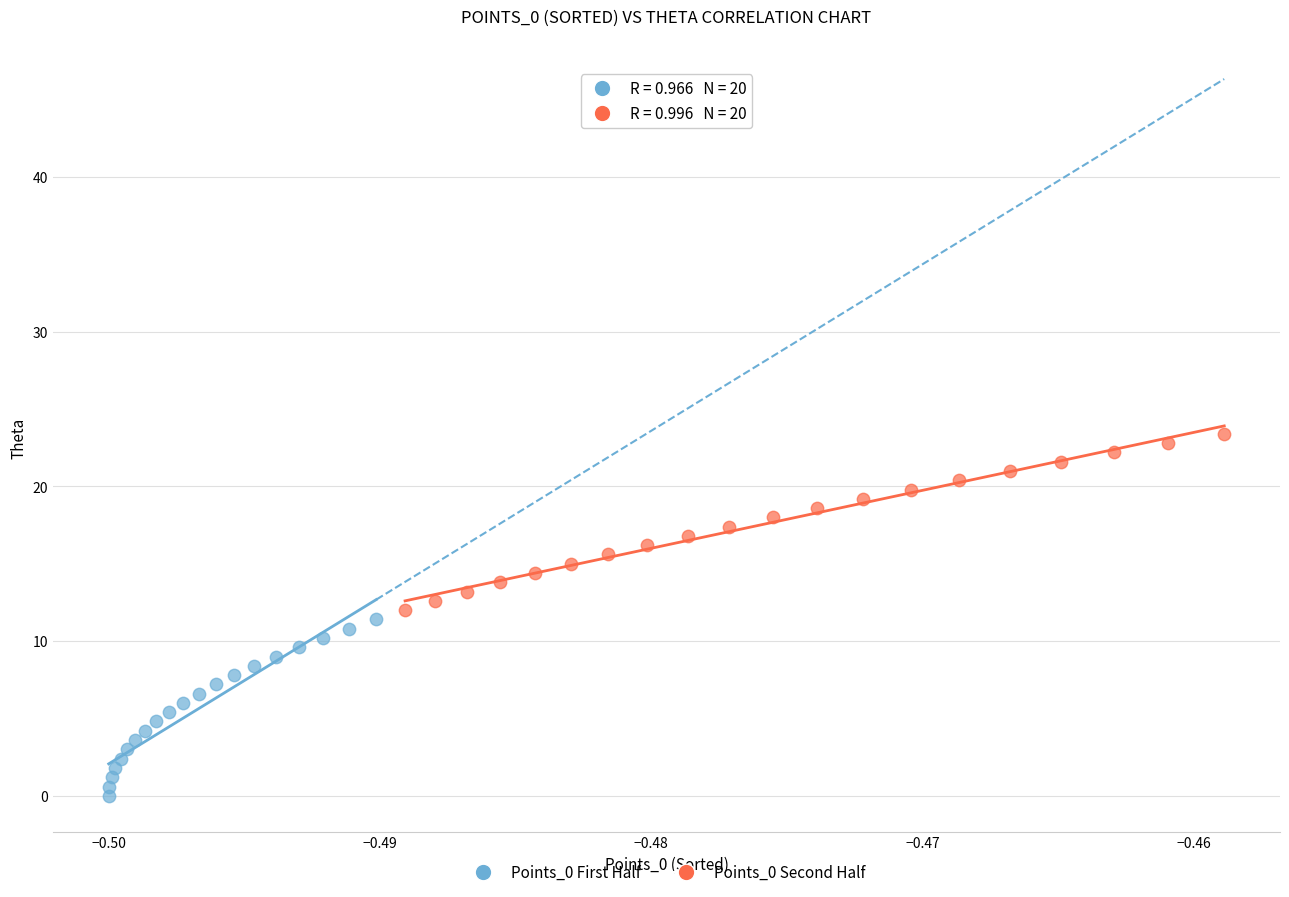

Which series contains the highest Y value?

Points_0 Second Half